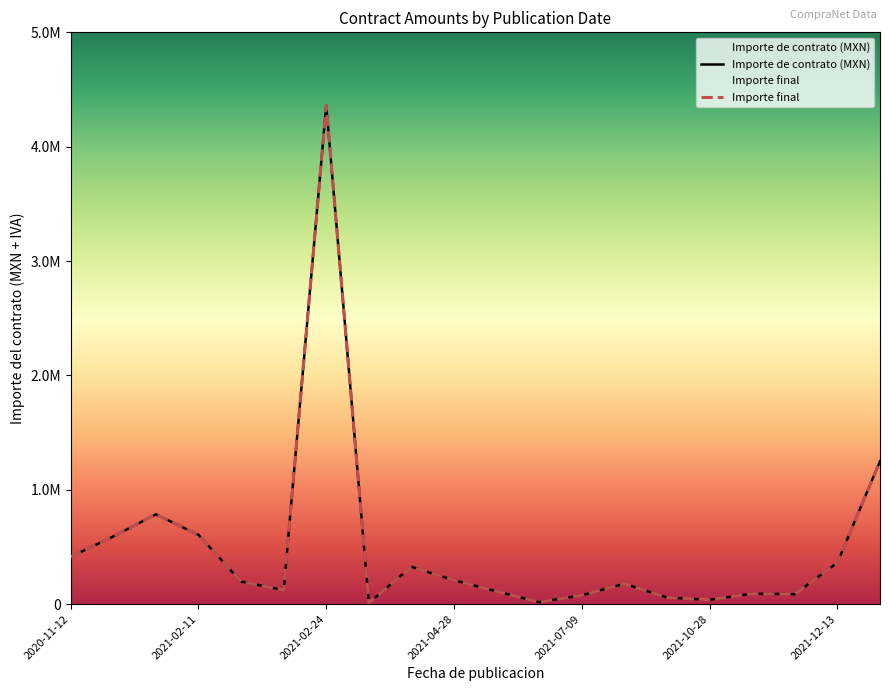

Is it true that Importe final equals 197275.4 at 2021-02-16?

True